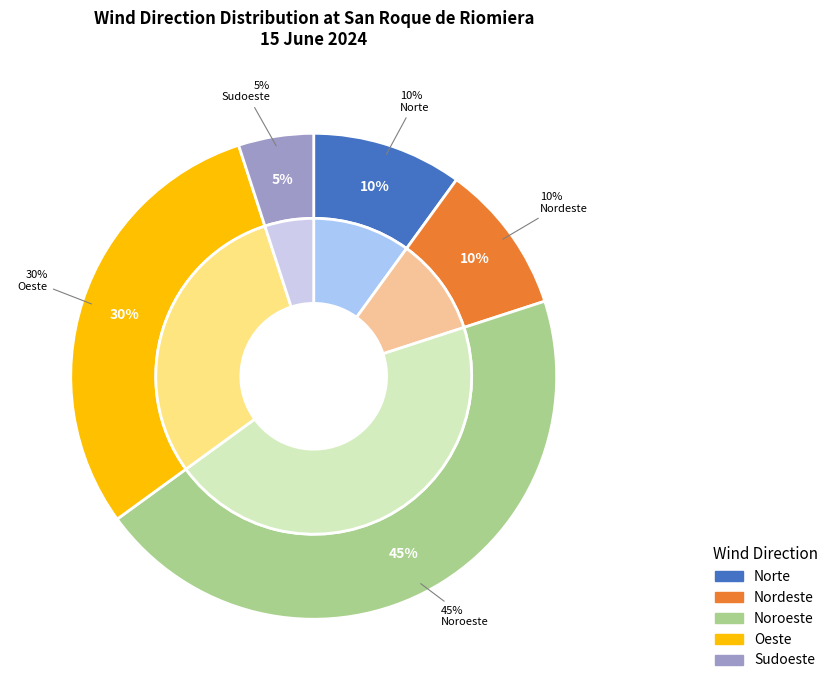

The Noroeste slice represents 39% of the pie. True or false?

False